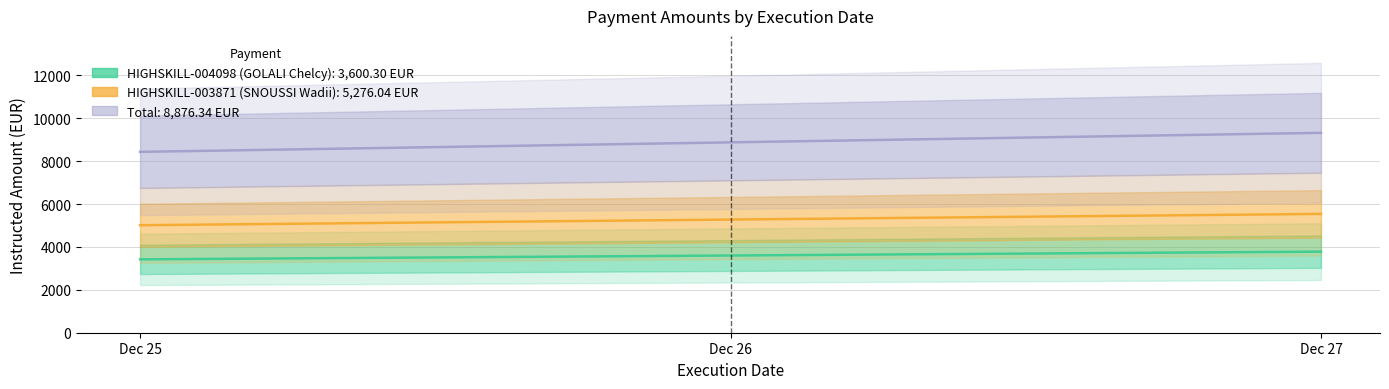

Which has a higher value, Dec 27 or Dec 26?

Dec 27